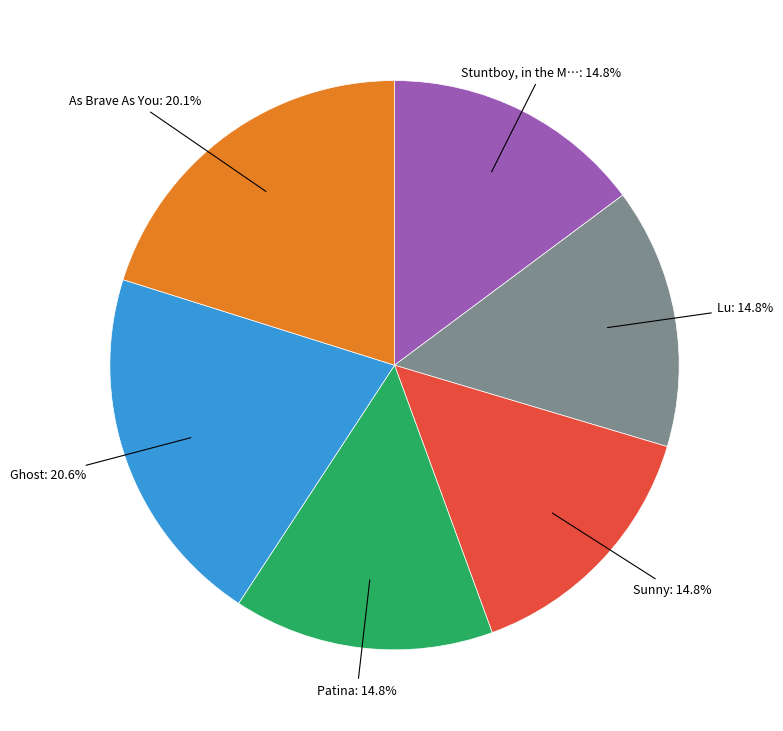

Does any single category account for the majority?

No